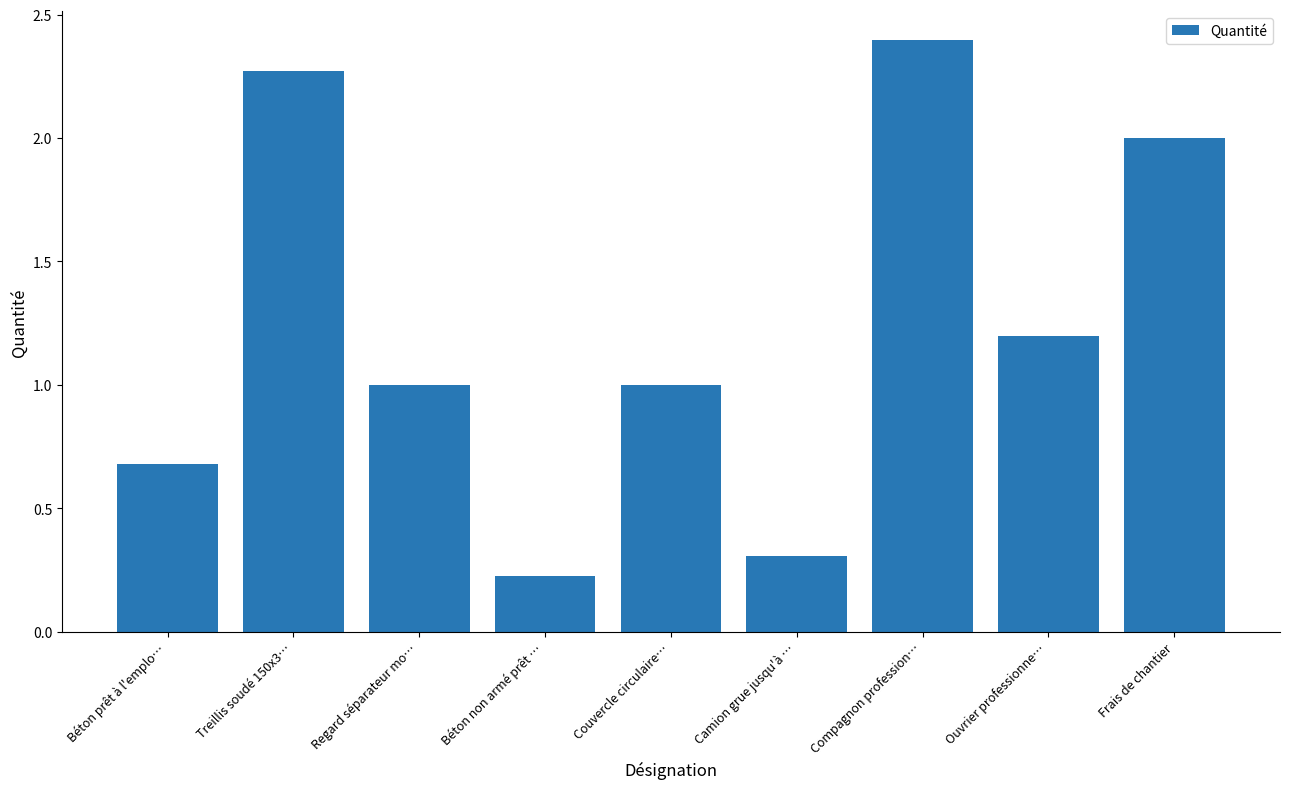

What is the greatest value displayed?

2.4